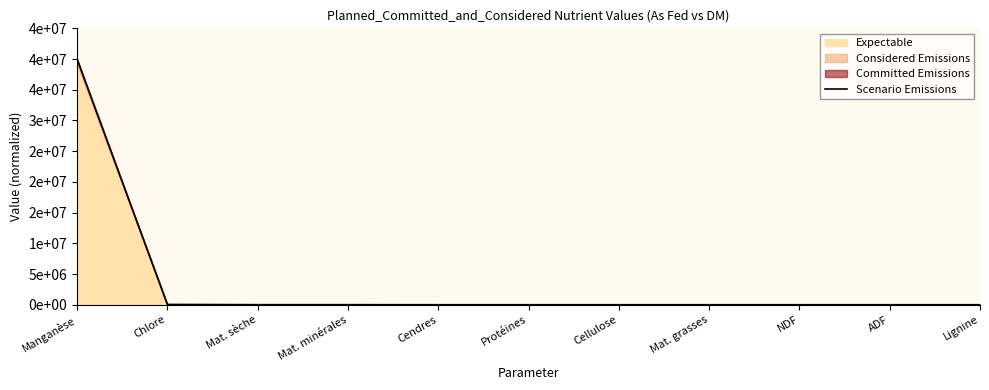

Between Lignine and Chlore, which is larger?

Chlore